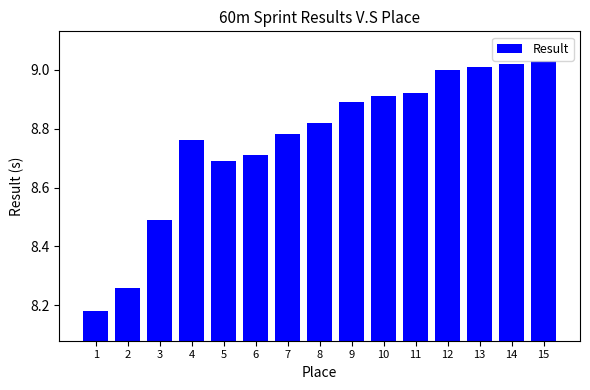

The chart shows a value of 6.1 at 7. True or false?

False